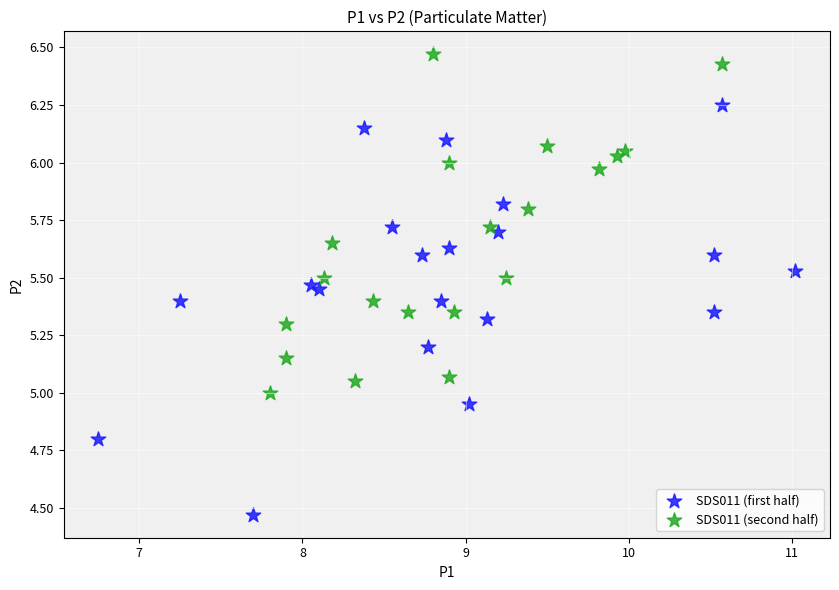

Which series reaches the maximum Y coordinate?

SDS011 (second half)